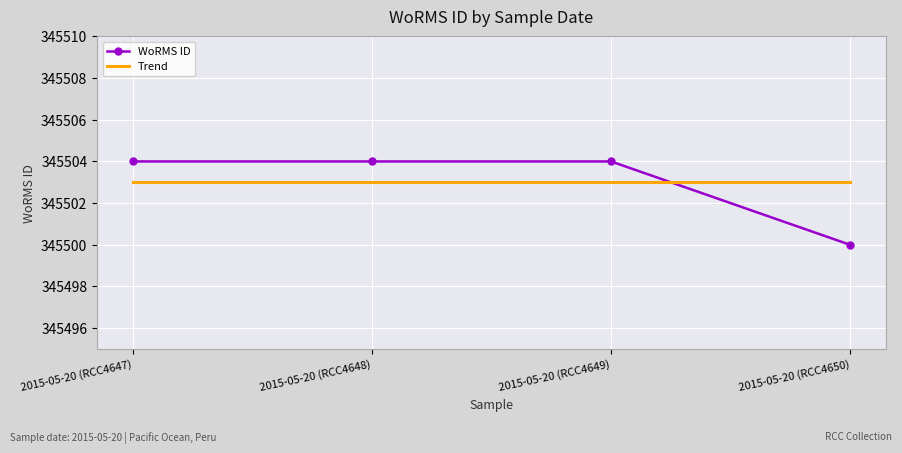

At how many categories does at least one series exceed 345501?

4